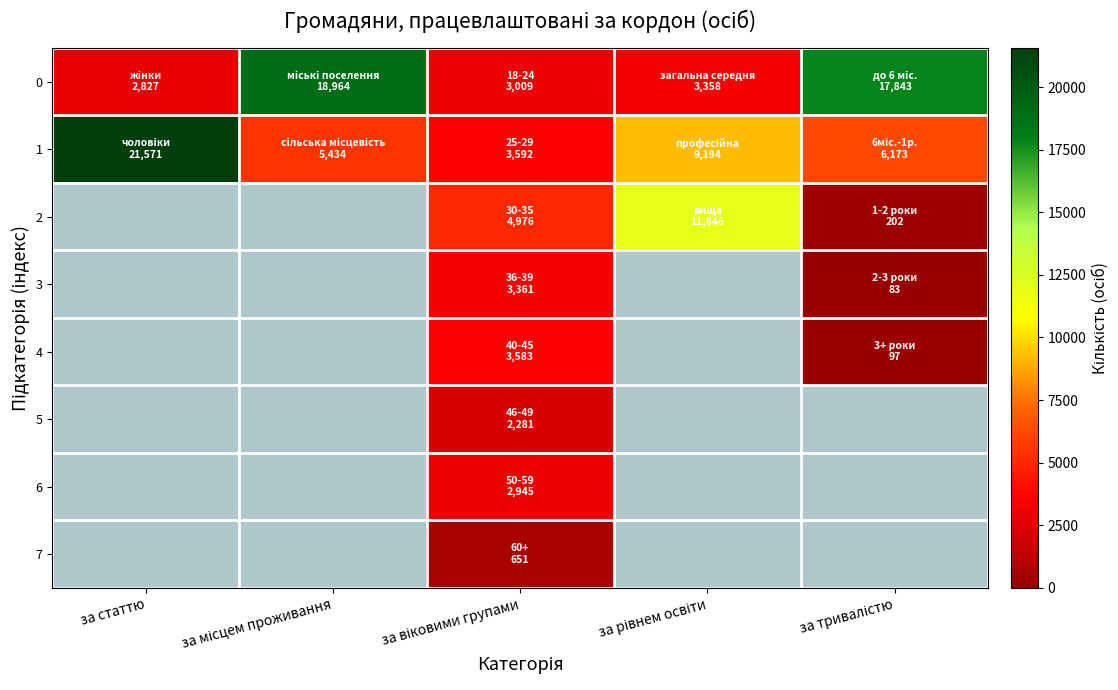

At how many categories does at least one series exceed 6658?

4